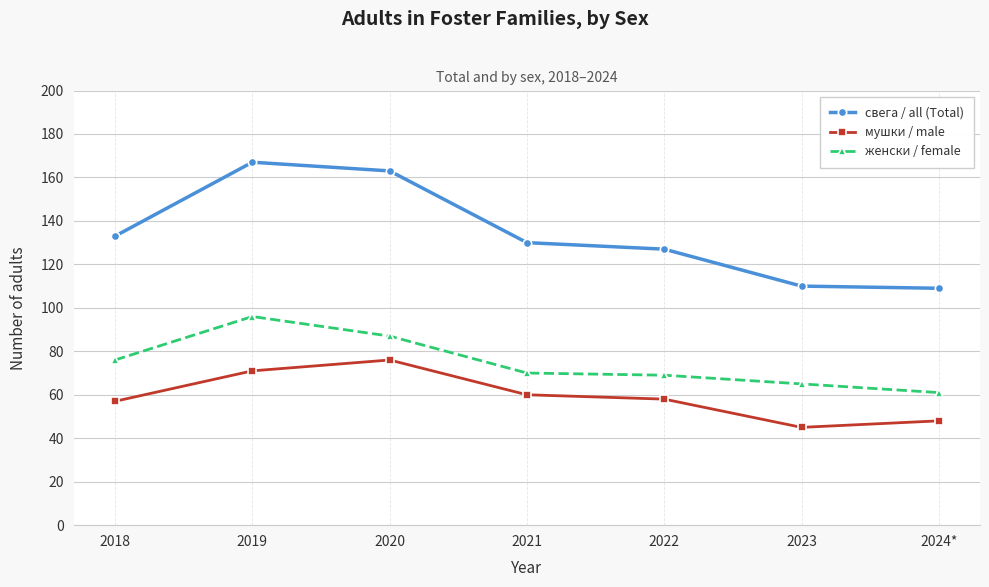

What is the value of the мушки / male point at the 6th from the left?

45